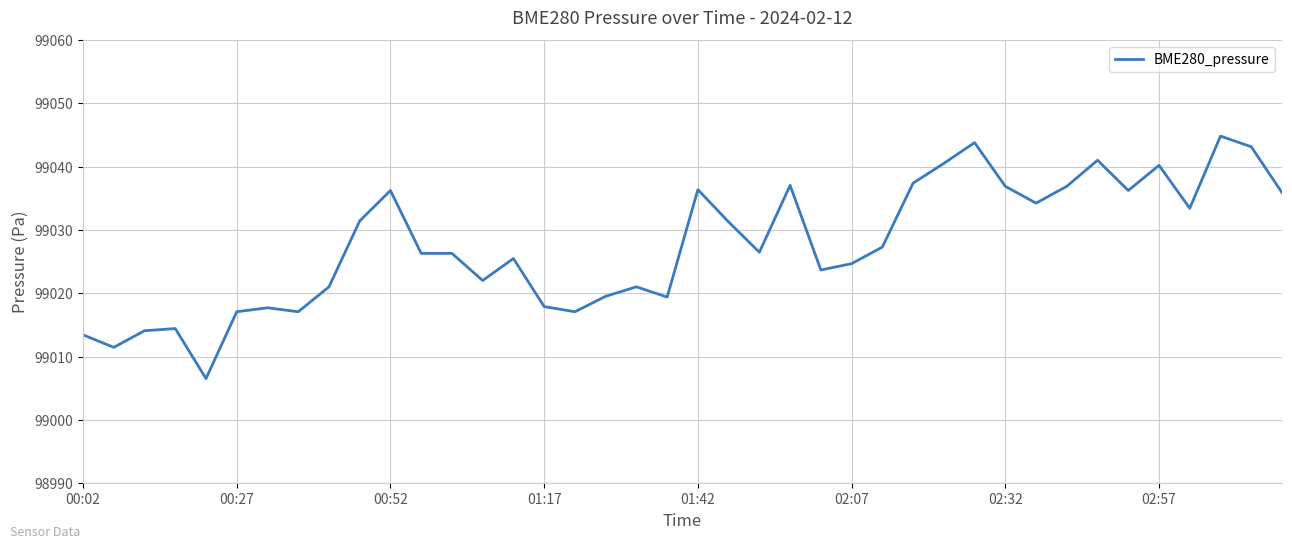

What is the minimum value shown in the chart?

99006.5